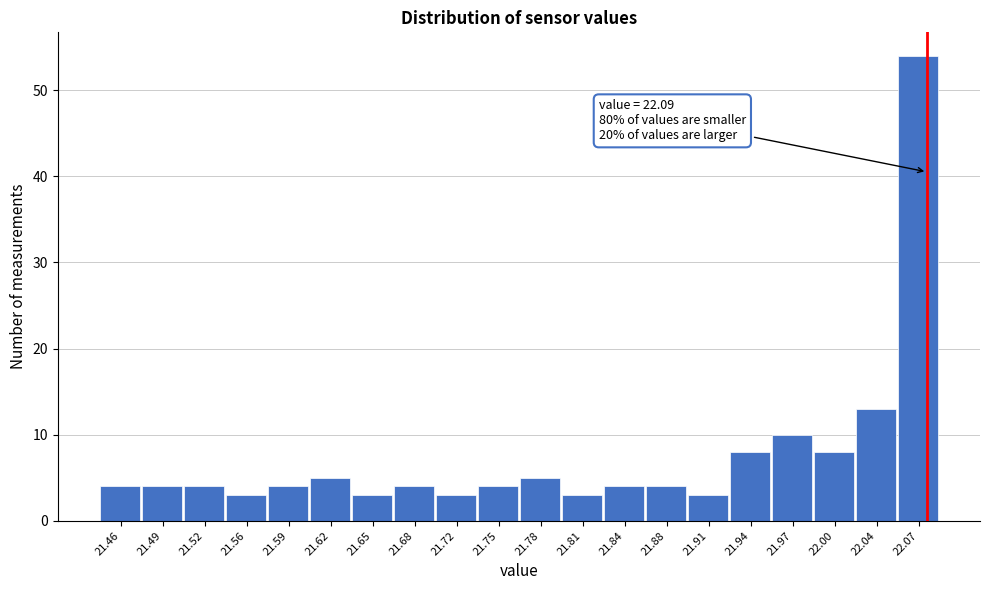

Reading left to right, list all the values displayed in this chart.

21.46=4	21.49=4	21.52=4	21.56=3	21.59=4	21.62=5	21.65=3	21.68=4	21.72=3	21.75=4	21.78=5	21.81=3	21.84=4	21.88=4	21.91=3	21.94=8	21.97=10	22.00=8	22.04=13	22.07=54